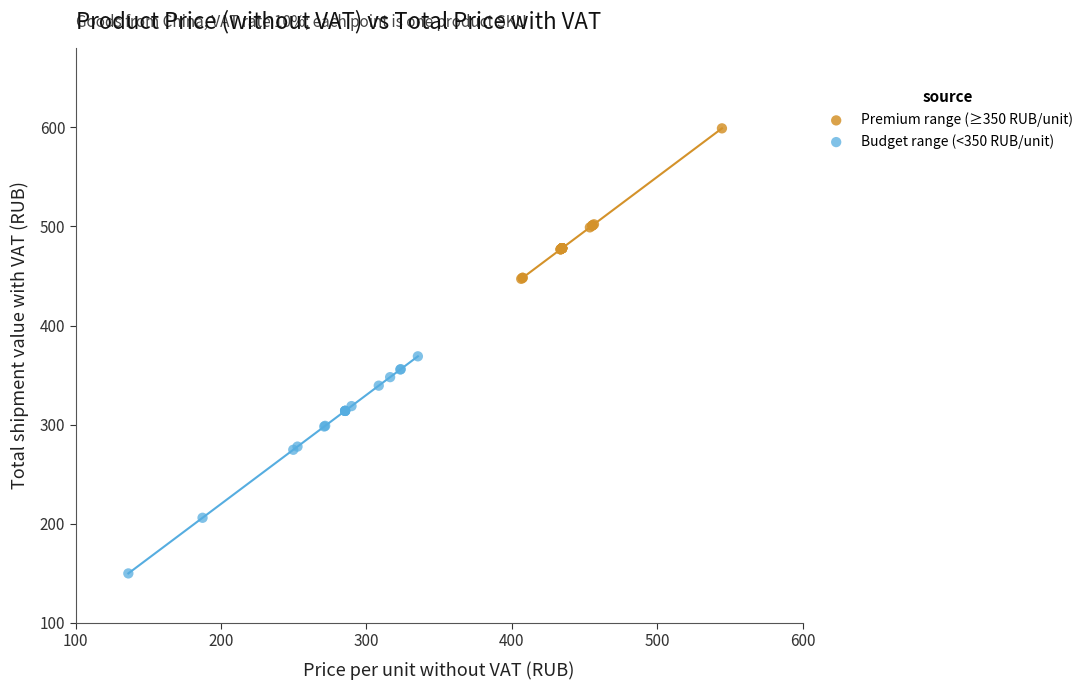

Which series reaches the minimum Y coordinate?

Budget range (<350 RUB/unit)